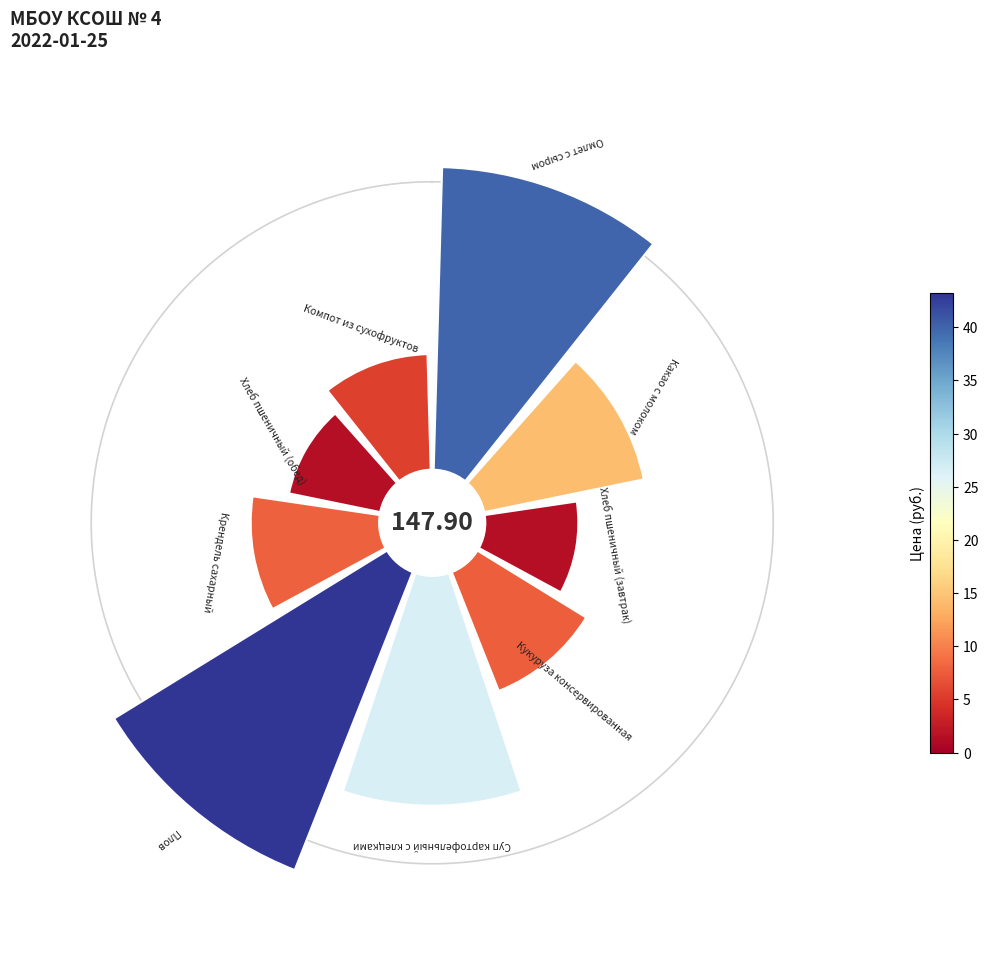

How many segments does this pie chart have?

9